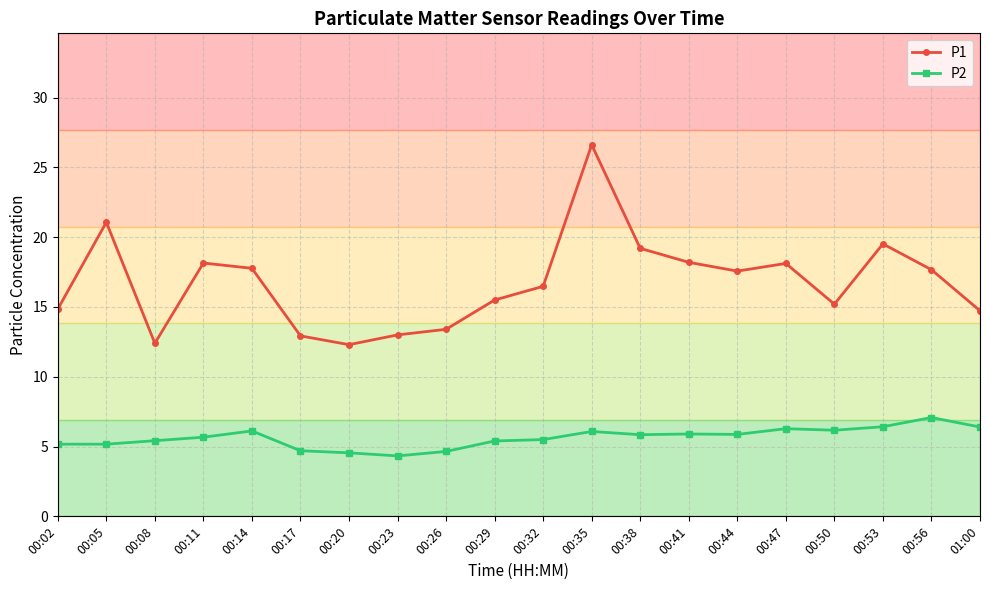

What value does the P1 series have at 00:23?

13.0